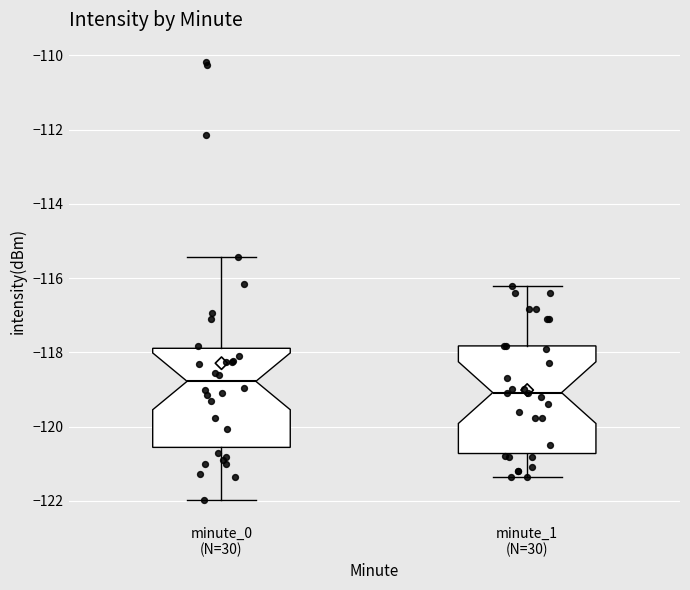

Reading left to right, read every box against the y-axis: the position of its median line, the range the box covers, and the ends of its whiskers. The values are not printed on the chart, so give them approximately, as read against the axis.

minute_0 (N=30): median -118.8, box -120.6 to -117.8, whiskers -122.0 to -115.4
minute_1 (N=30): median -119.0, box -120.8 to -117.8, whiskers -121.4 to -116.2